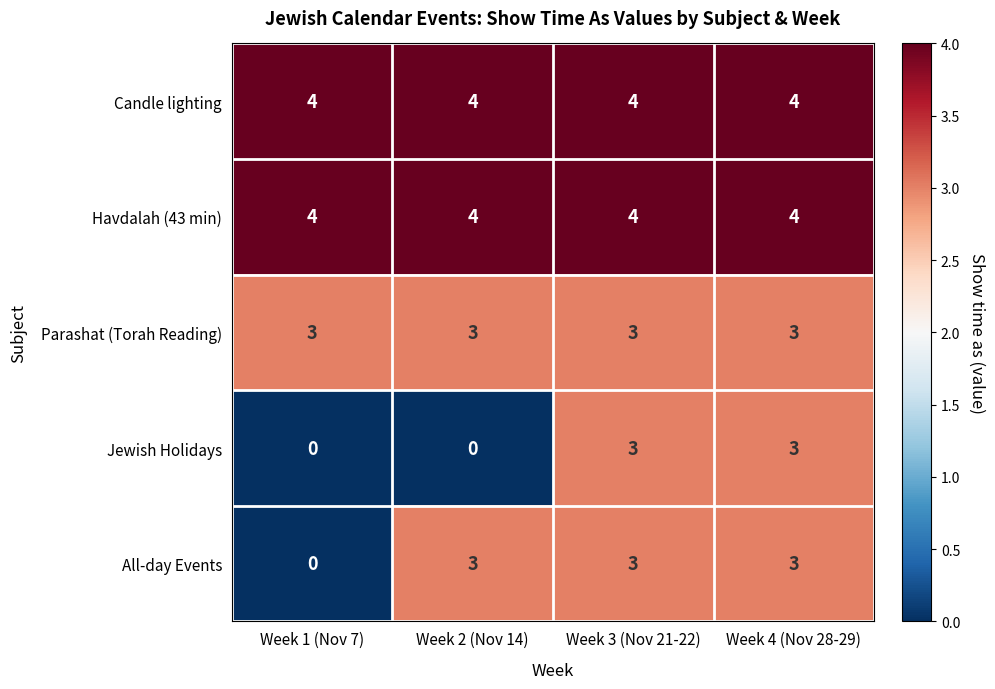

Read the Candle lighting value at Week 1 (Nov 7).

4